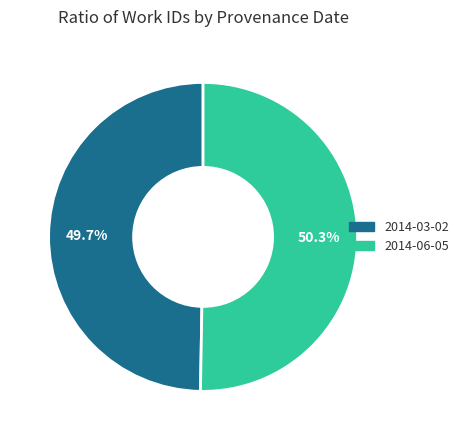

Between 2014-03-02 and 2014-06-05, which is larger?

2014-06-05